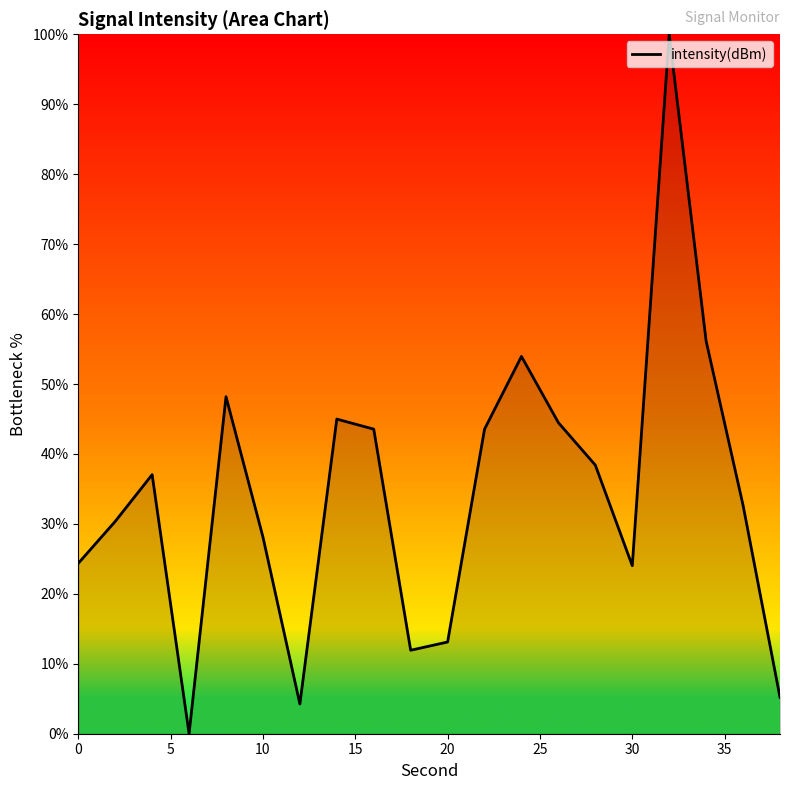

What is the maximum value shown in the chart?

100.0